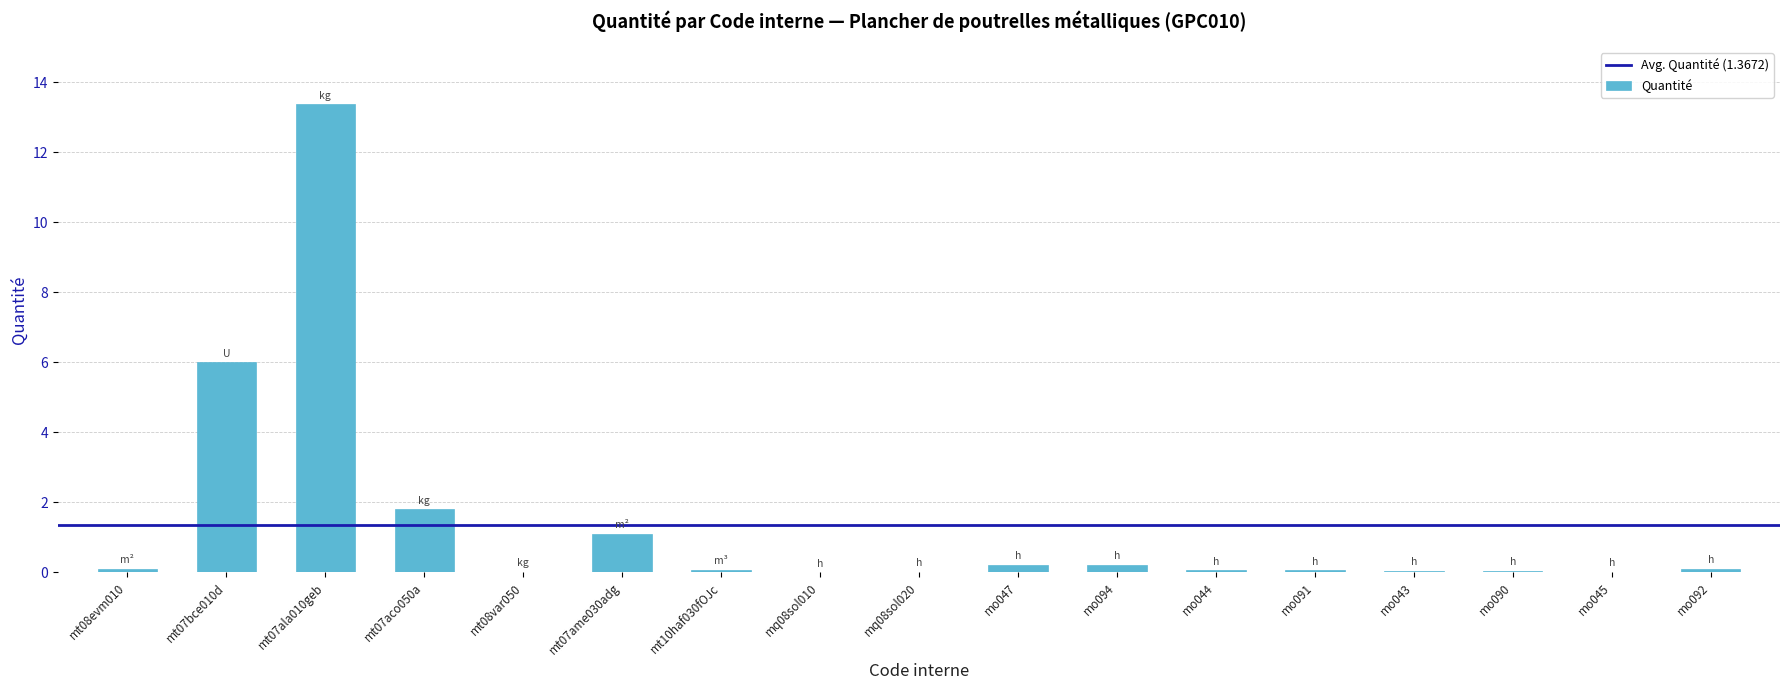

Are the bars horizontal?

No